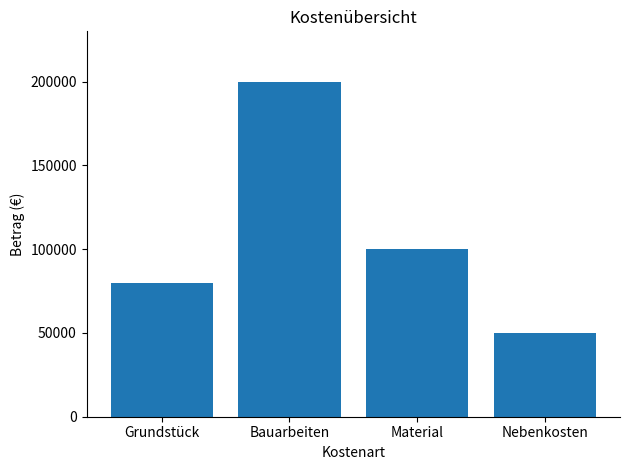

Count the number of data series in this chart.

1